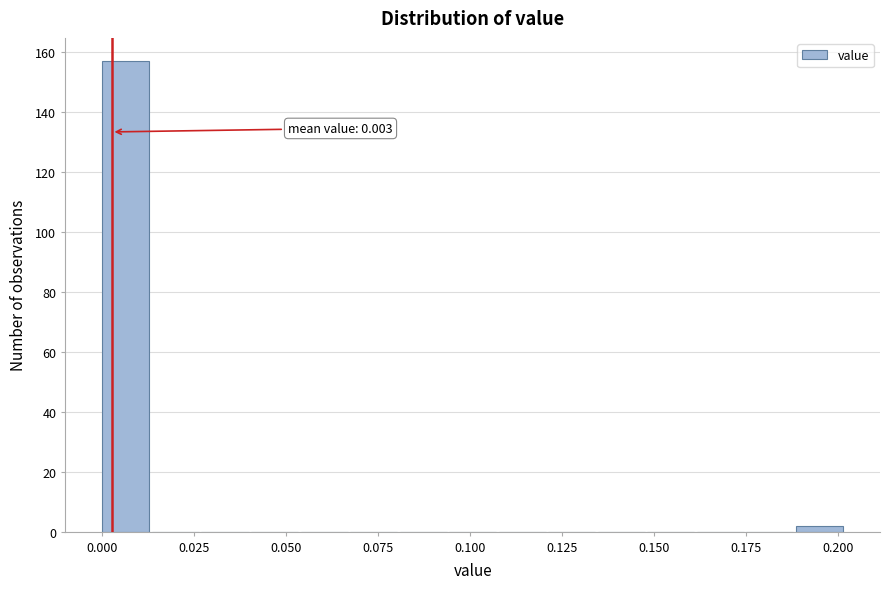

Around what value on the x-axis is the tallest bar? Give the approximate position of its centre, as read against the axis.

0.005